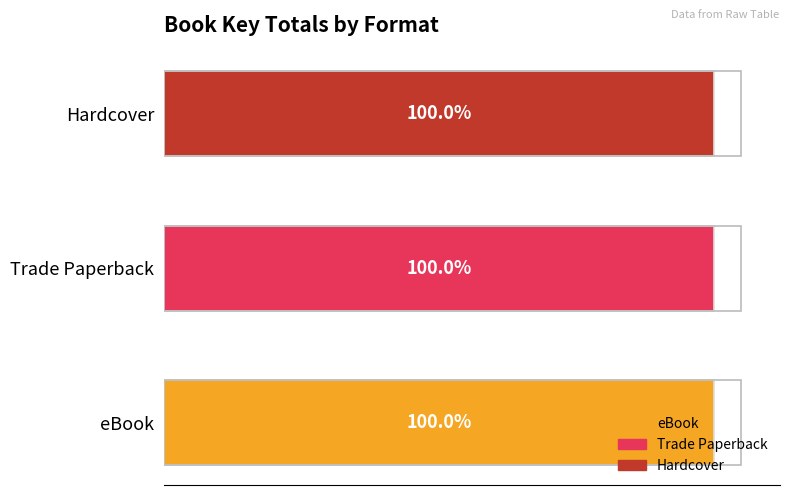

The eBook series shows 52364183 at S.O.S. Mess!. True or false?

False